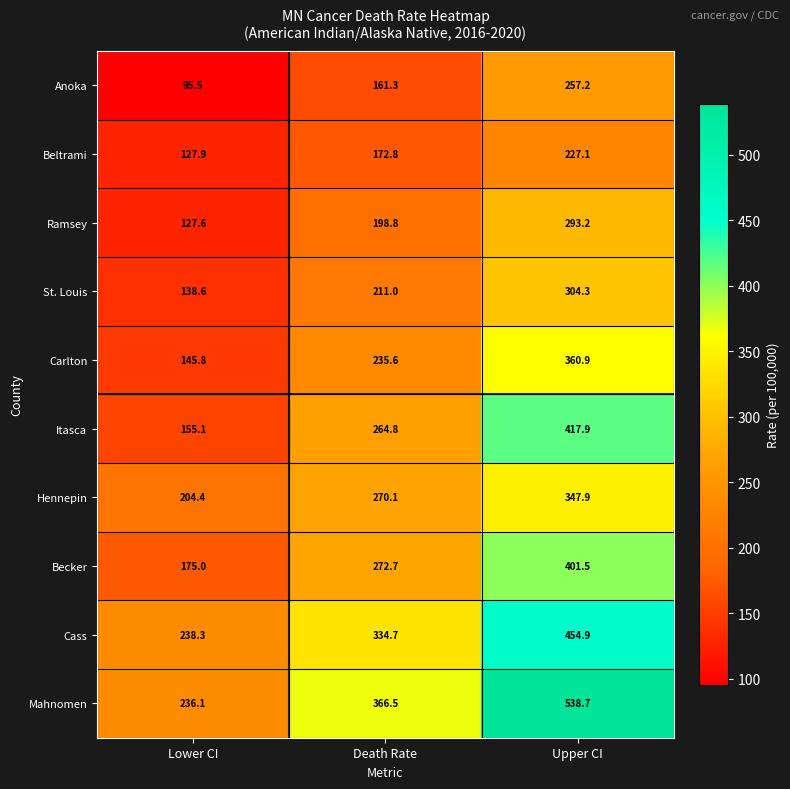

What is the difference between the highest and lowest values at Death Rate?

205.2